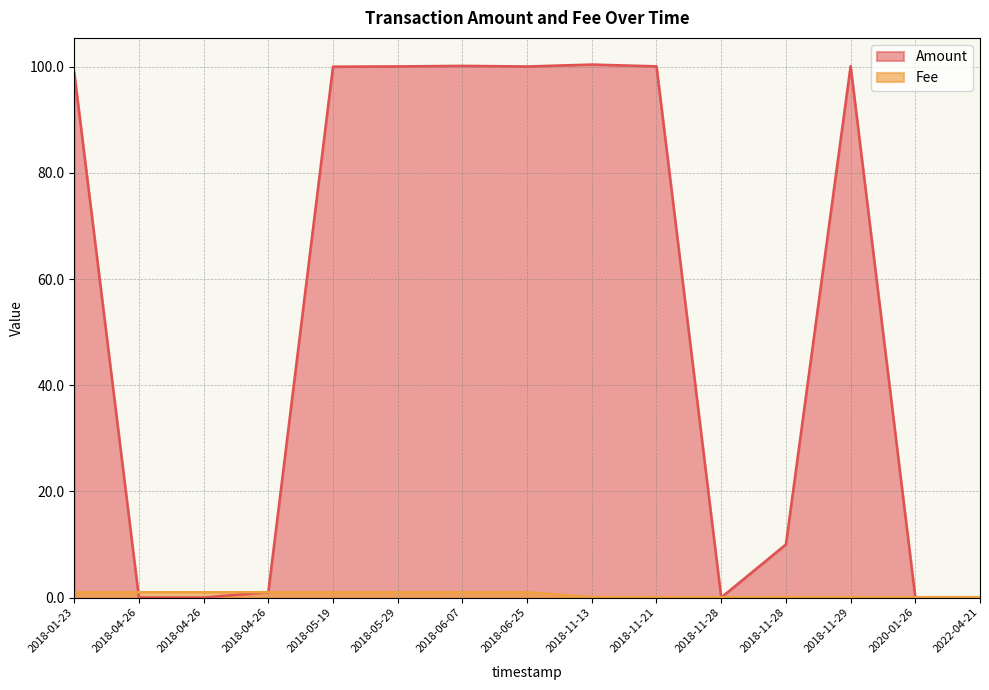

At which category is the sum across all series the highest?

2018-06-07